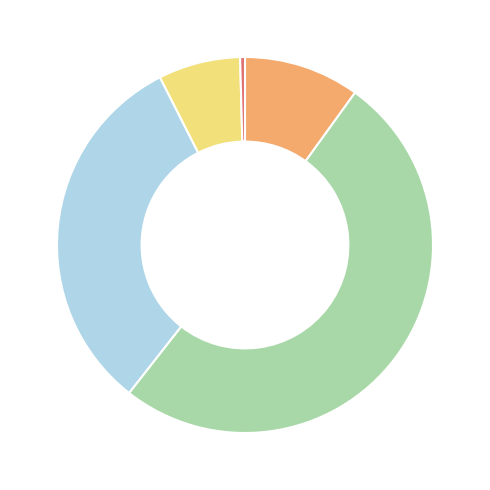

Is there a majority slice in this chart?

Yes